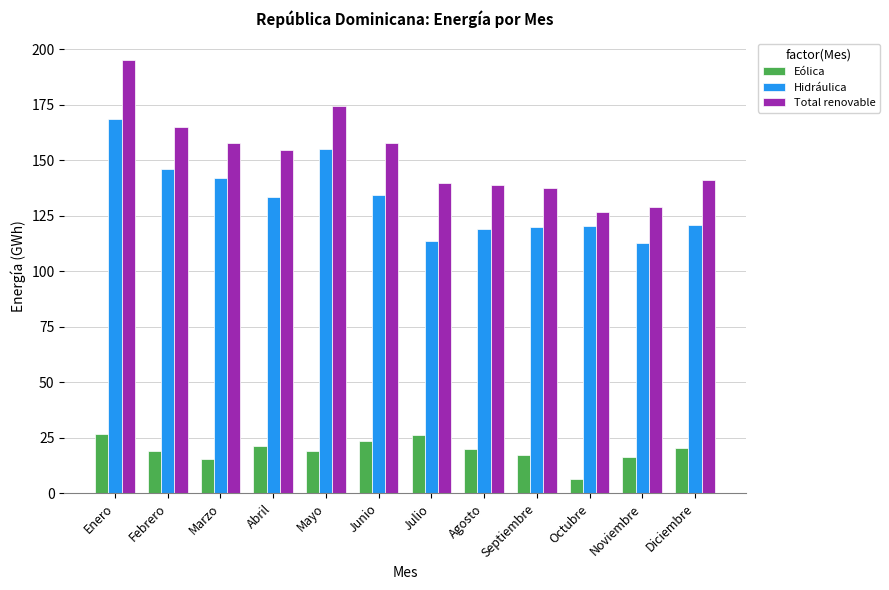

What is the spread (max minus min) of values at Julio?

113.7